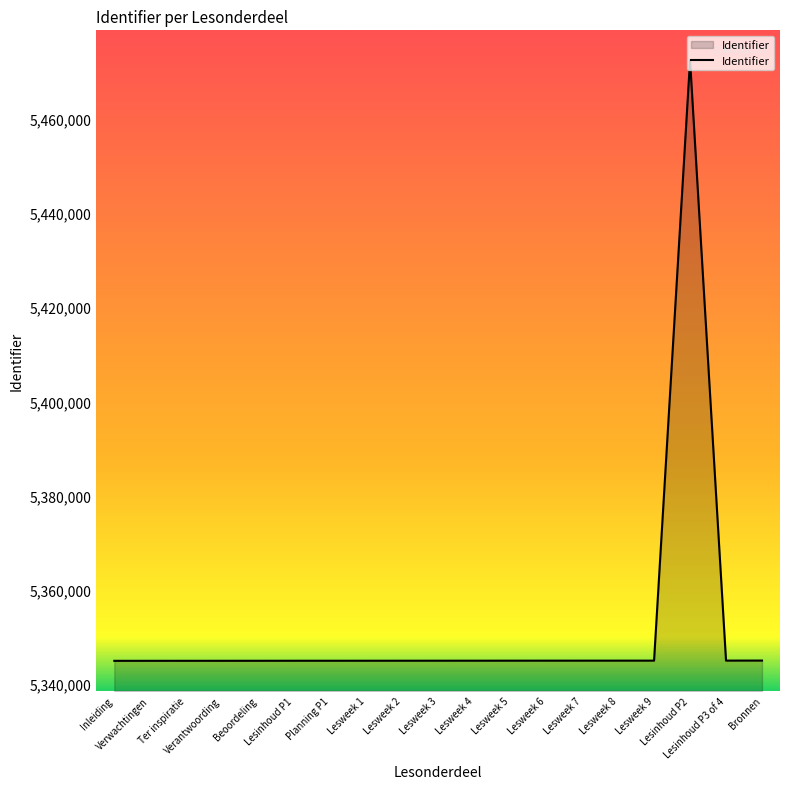

Approximately how many times larger is the value at Lesweek 4 compared to Planning P1?

1.0